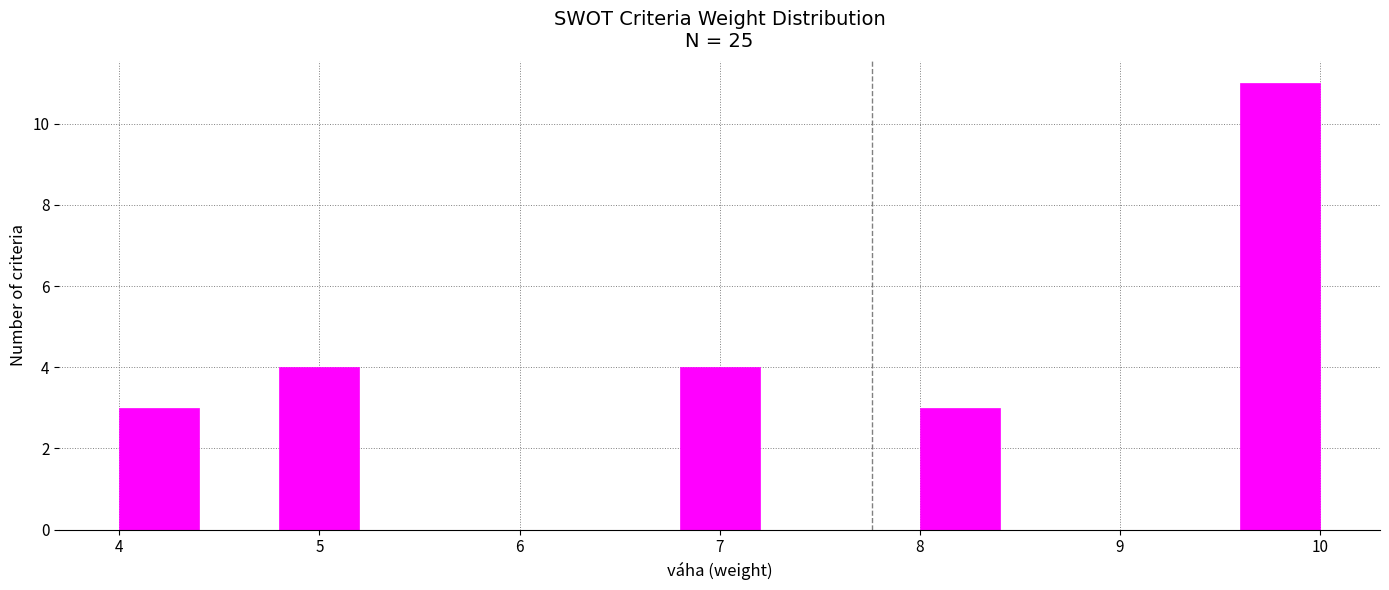

Which range on the x-axis has the tallest bar?

9.6 to 10.0